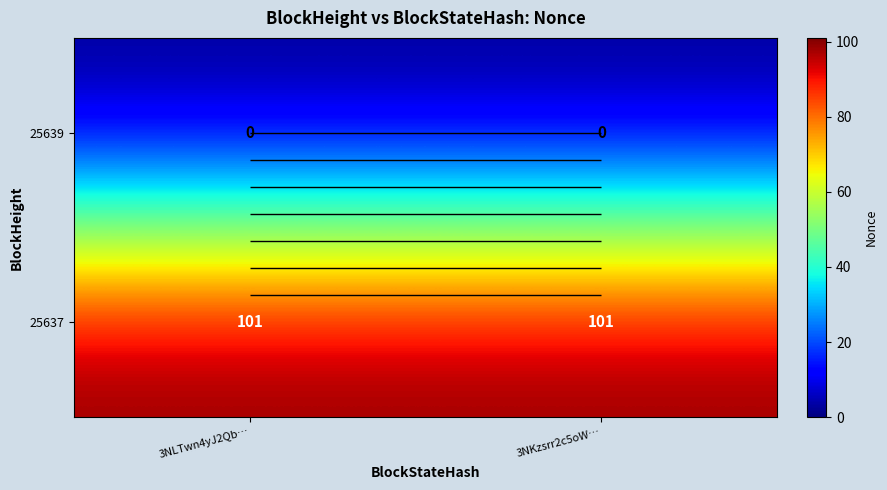

Which category has the lowest value across all series?

3NLTwn4yJ2Qb…